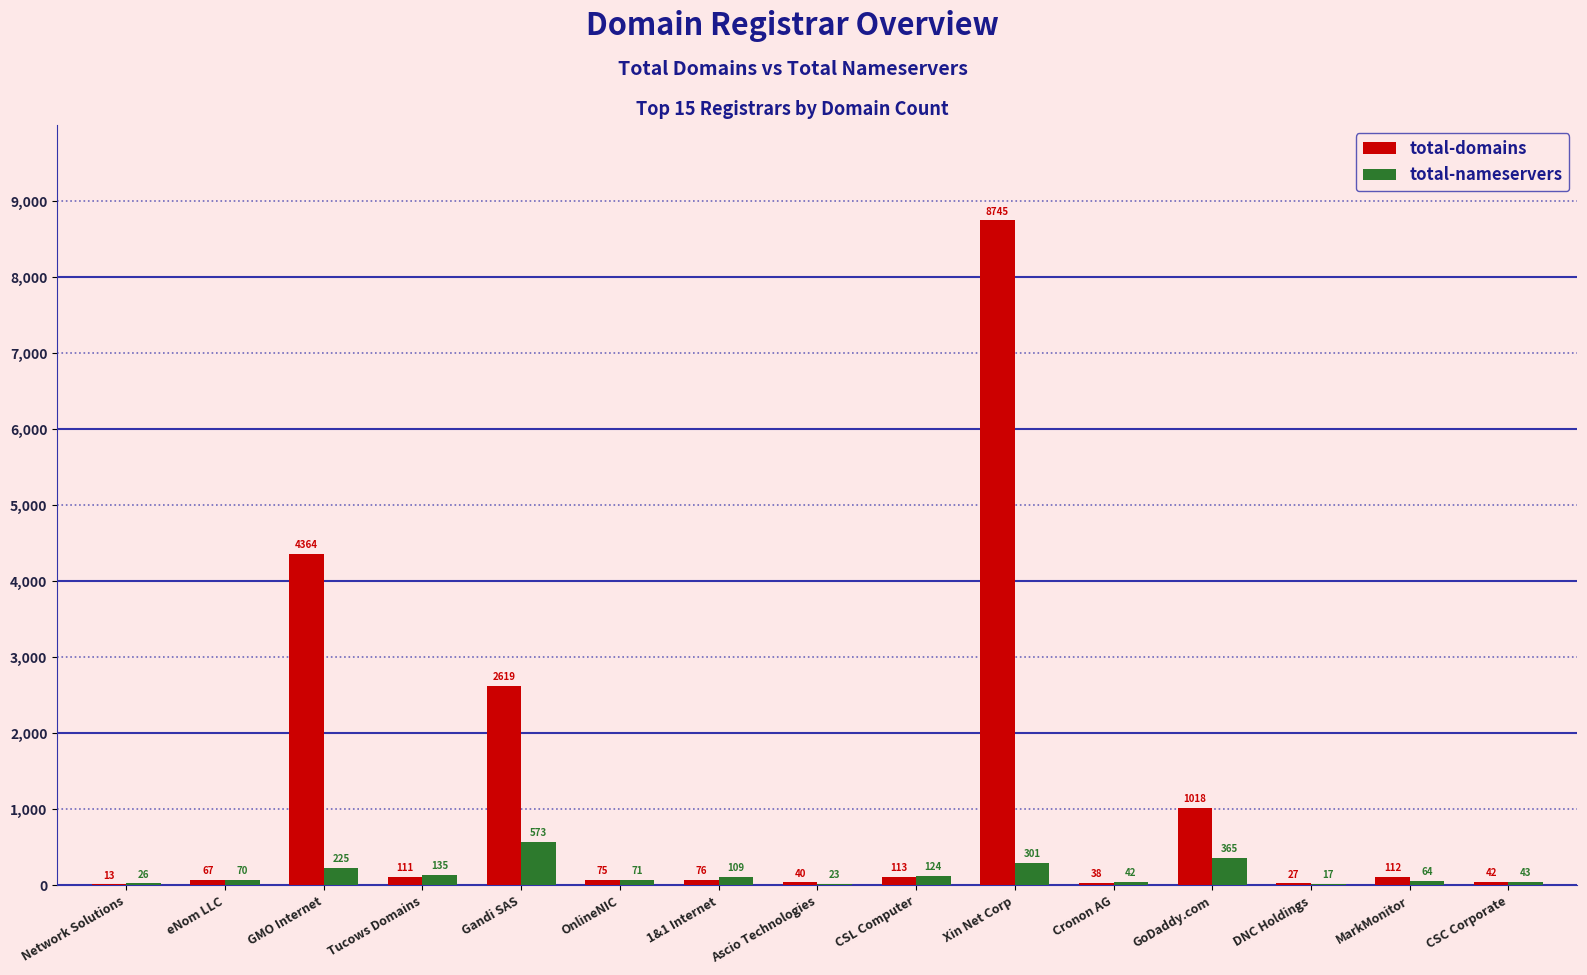

Read the total-domains value at Network Solutions, to the nearest 10.

10